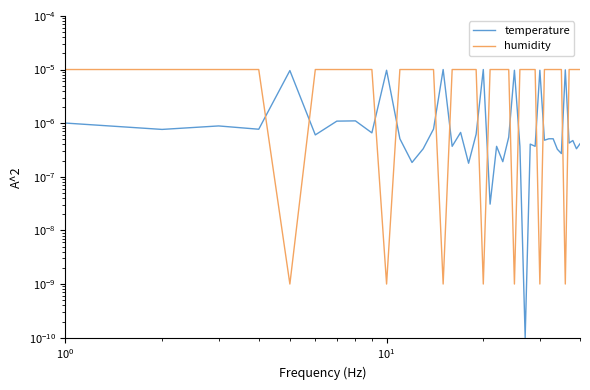

True or false: humidity has more than 1 interior local peaks.

False